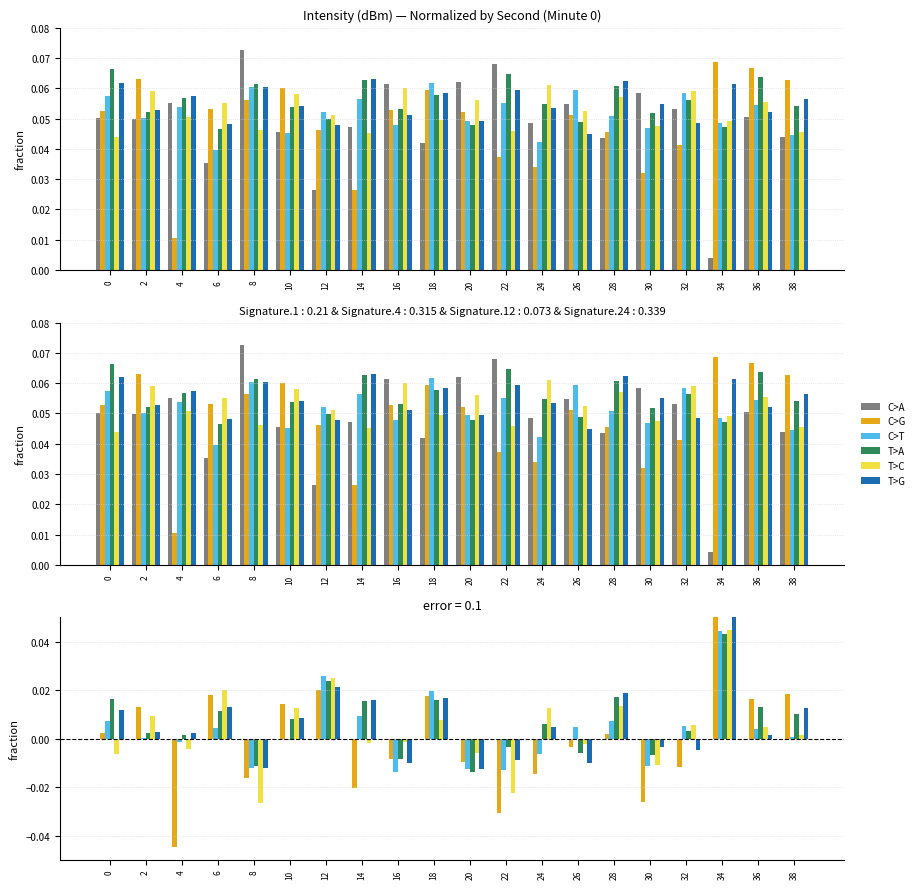

Which series changed the most between 16 and 38?

C>G